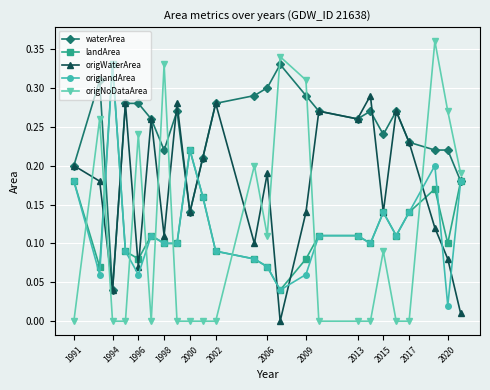

Which series has the widest spread of values?

origNoDataArea